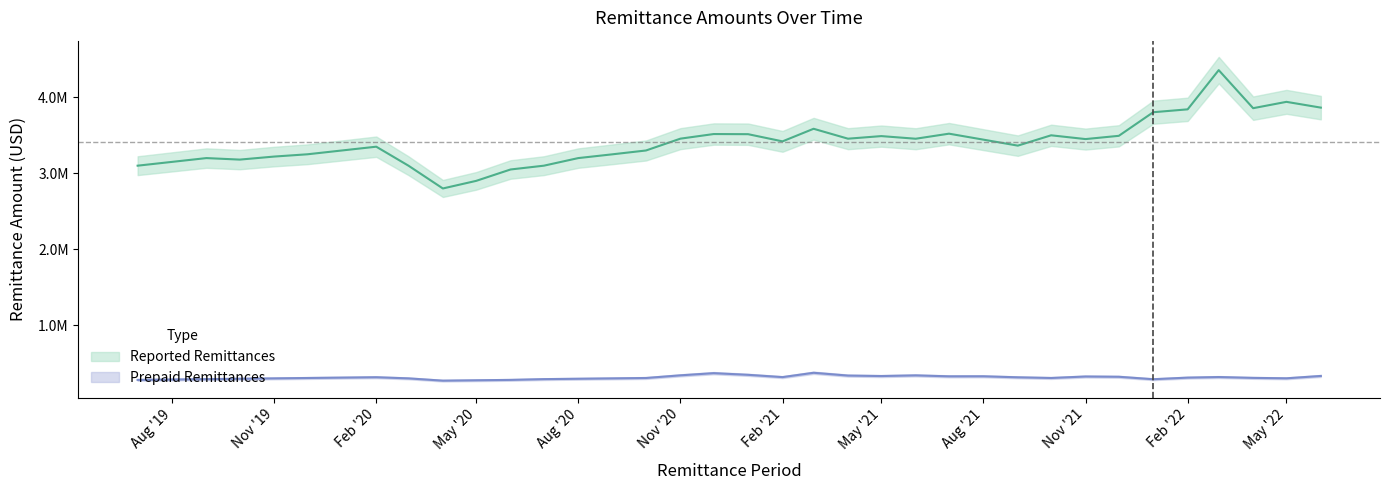

What is the average value of the Prepaid Remittances series?

311739.8